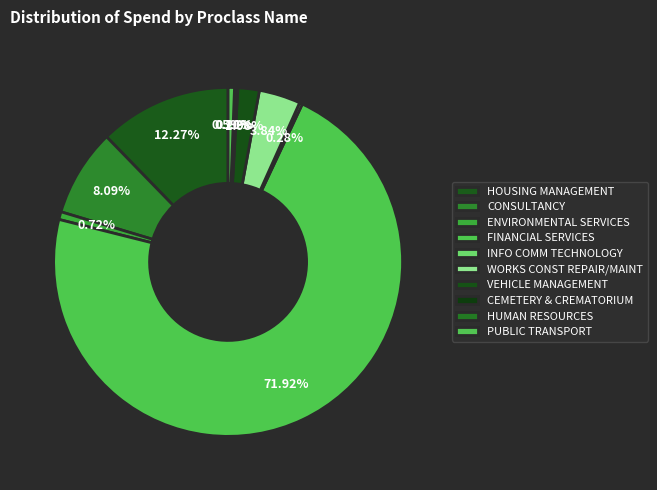

What is the change in value from WORKS CONST REPAIR/MAINT to PUBLIC TRANSPORT?

-15428.6